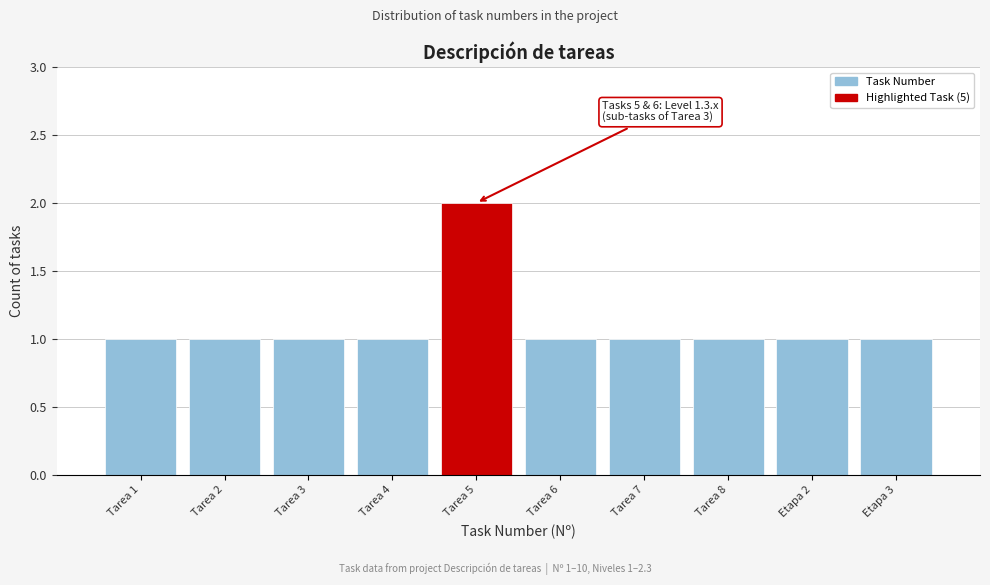

Reading left to right, transcribe all the data shown in this chart.

1	1	1	1	2	1	1	1	1	1